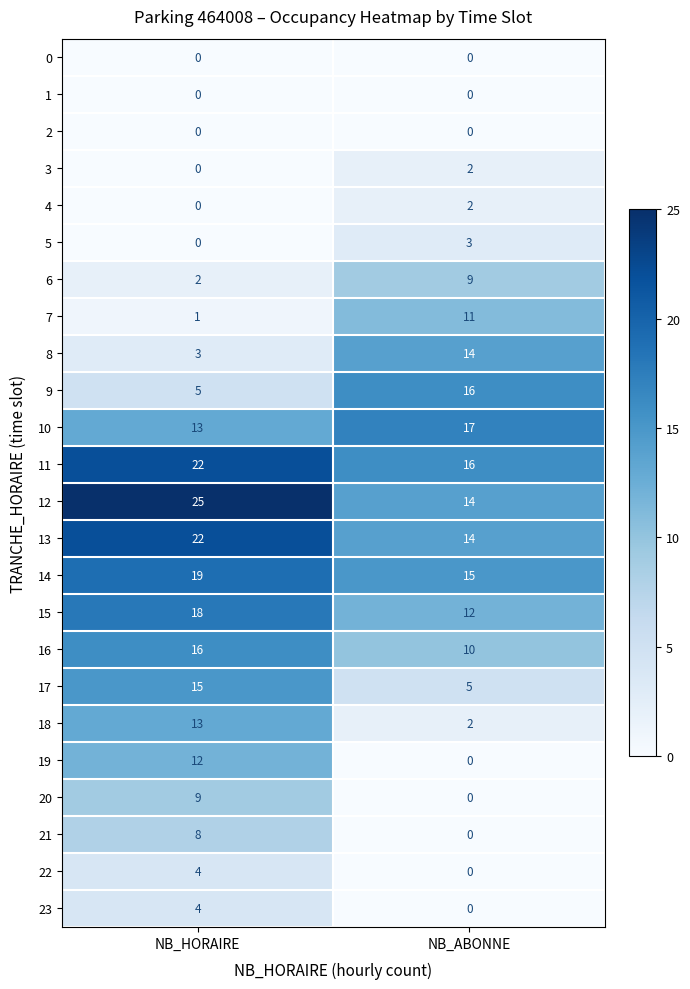

What is the average value of the 11 series?

19